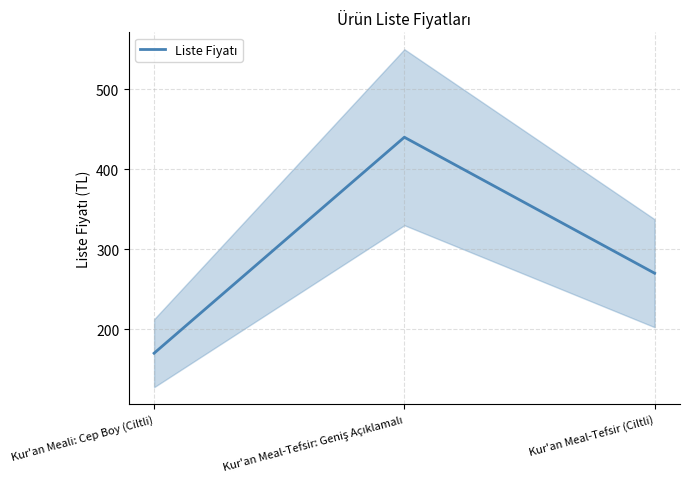

What is the ratio of the value at Kur'an Meal-Tefsir (Ciltli) to the value at Kur'an Meali: Cep Boy (Ciltli)?

1.6